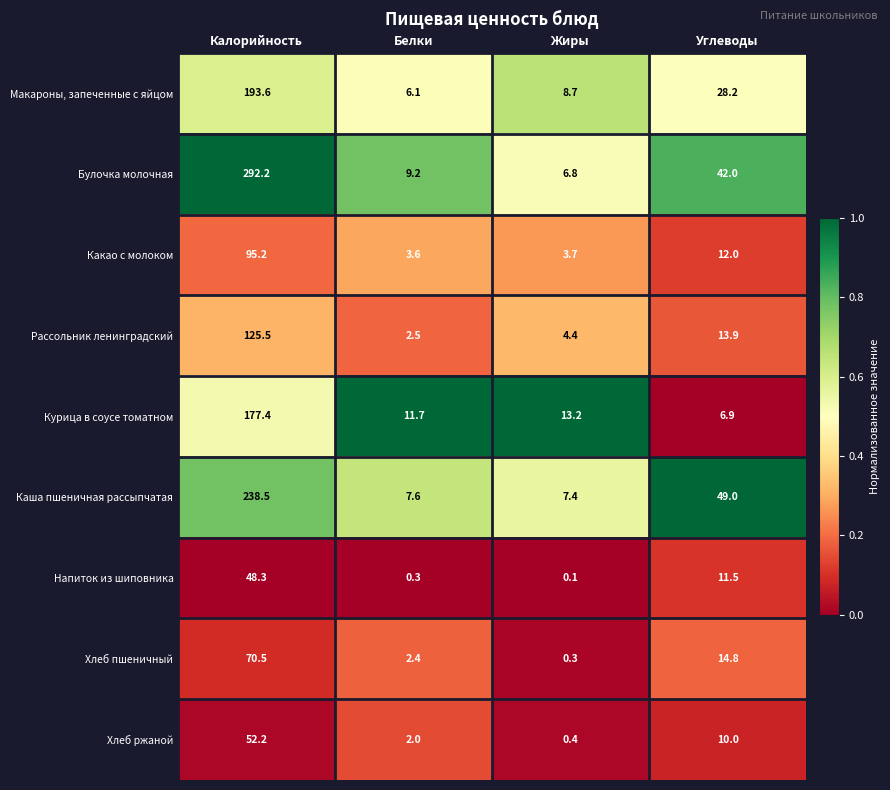

How many distinct data groups are displayed?

9